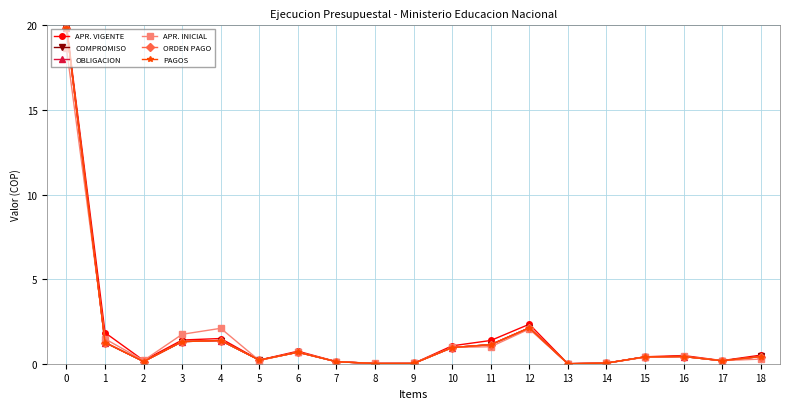

What is the value of the PAGOS point at the 7th from the left?

0.7